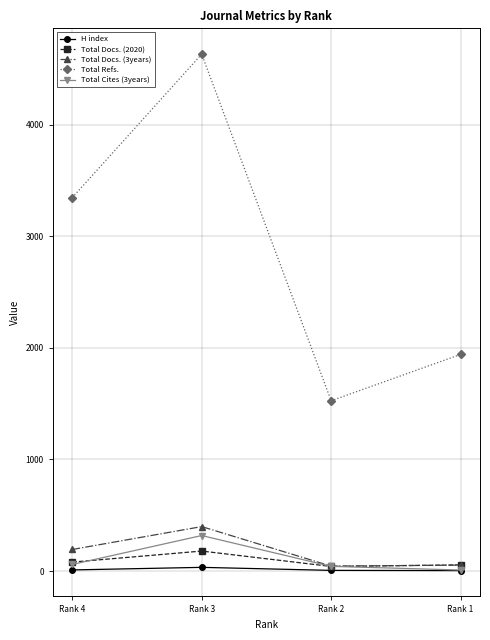

At which category does Total Cites (3years) reach its first local peak?

Rank 3